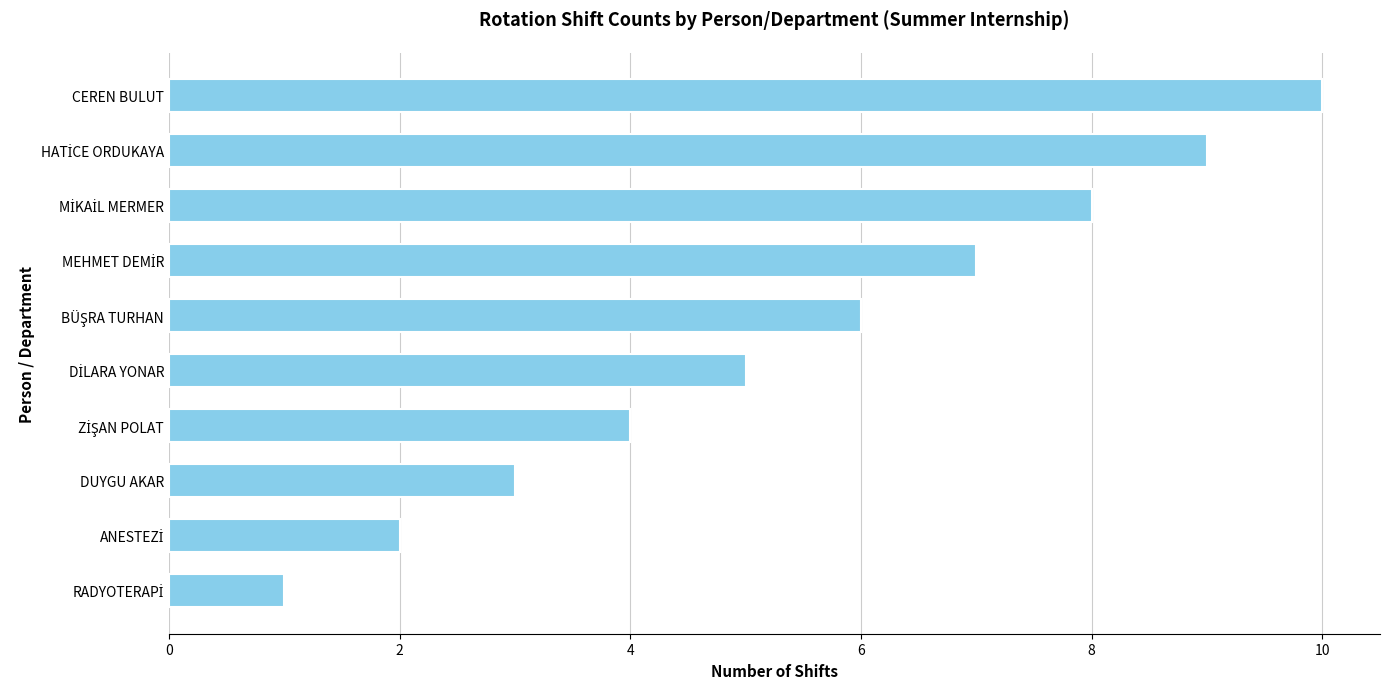

Which category has the highest value across all series?

CEREN BULUT